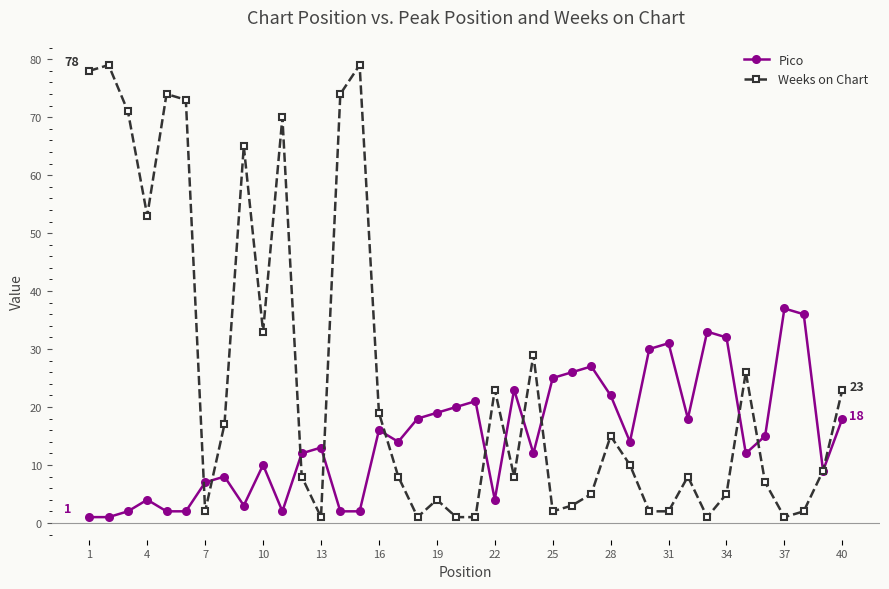

What is the value of the Pico point at the 24th from the left?

12